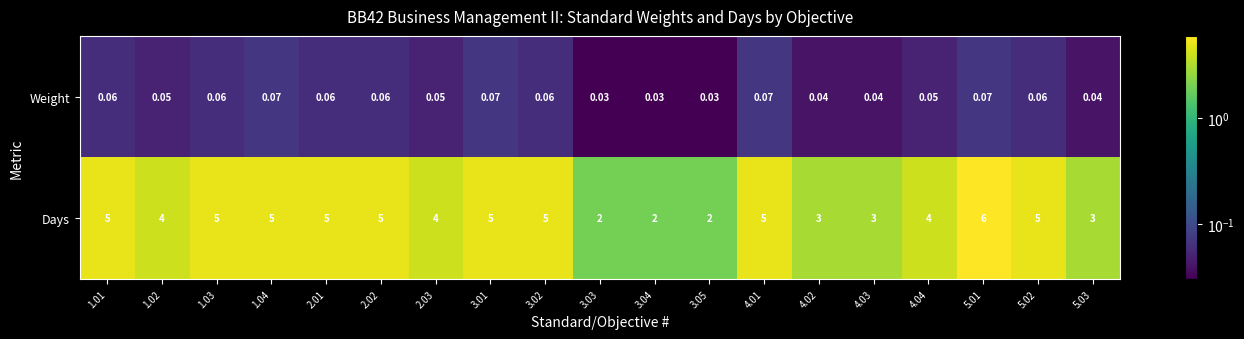

What is the total value across all series at 3.04?

2.0